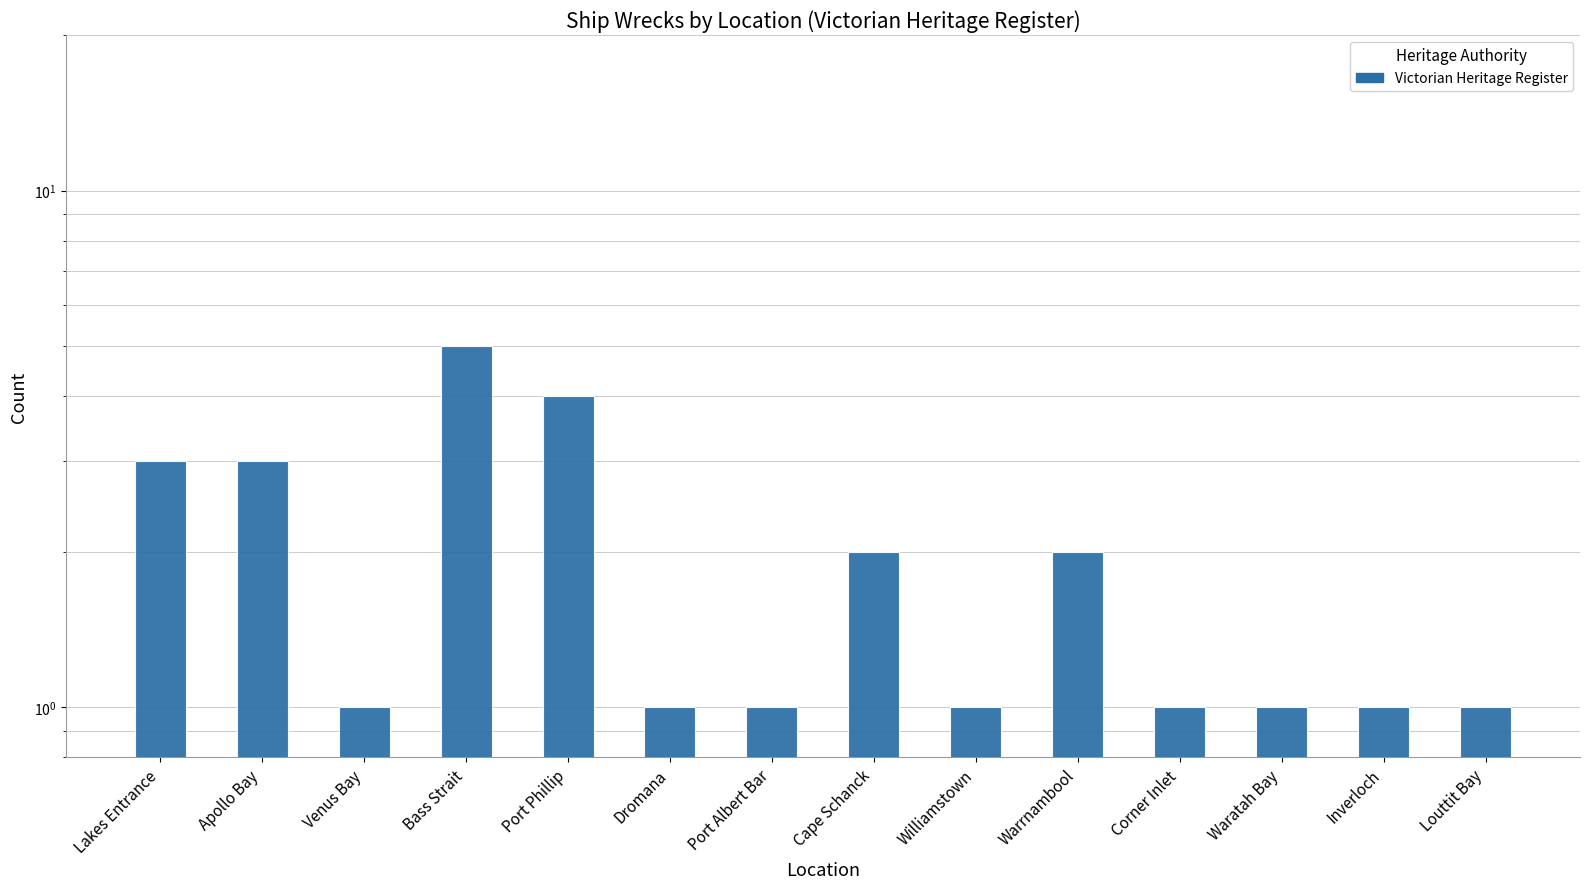

Rank the categories by value from lowest to highest.

Venus Bay, Dromana, Port Albert Bar, Williamstown, Corner Inlet, Waratah Bay, Inverloch, Louttit Bay, Cape Schanck, Warrnambool, Lakes Entrance, Apollo Bay, Port Phillip, Bass Strait